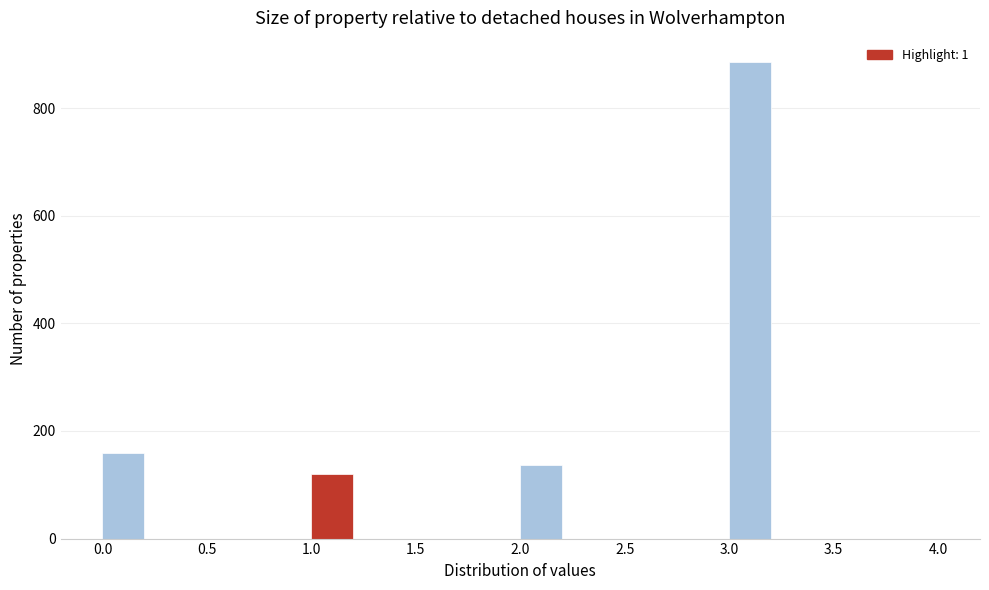

Over which range of the x-axis is the bar tallest?

3.0 to 3.2